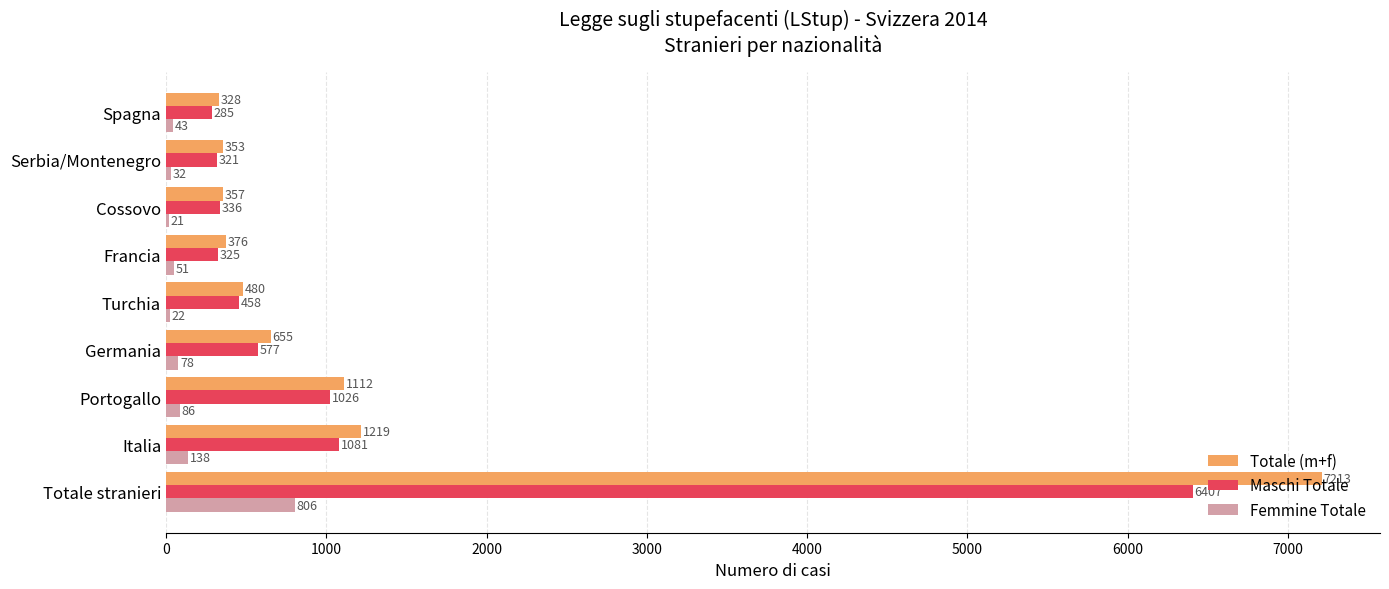

At which label is Femmine Totale closest to 413?

Italia